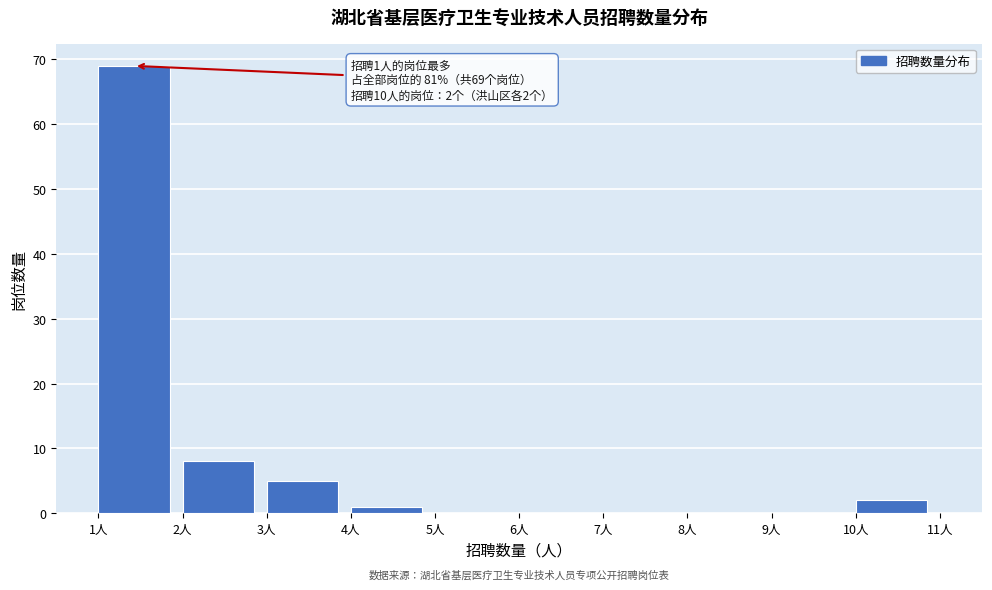

Over which range of the x-axis is the bar tallest?

1 to 2